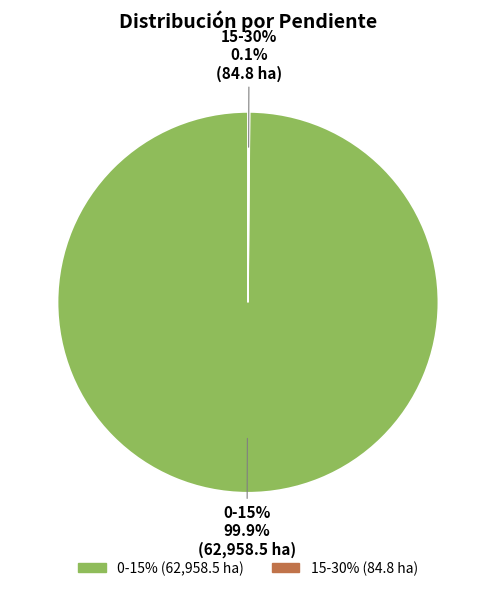

To the nearest percent, what is the average slice percentage?

50%